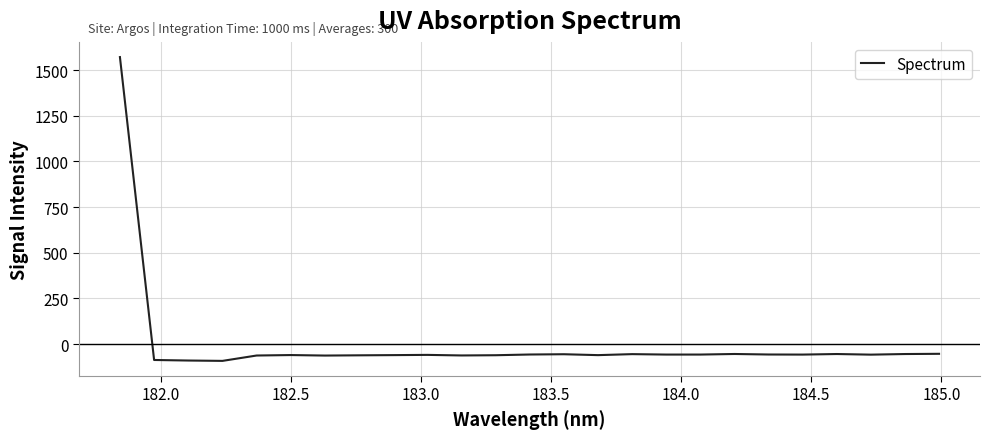

What is the difference between the maximum and minimum values?

1662.8